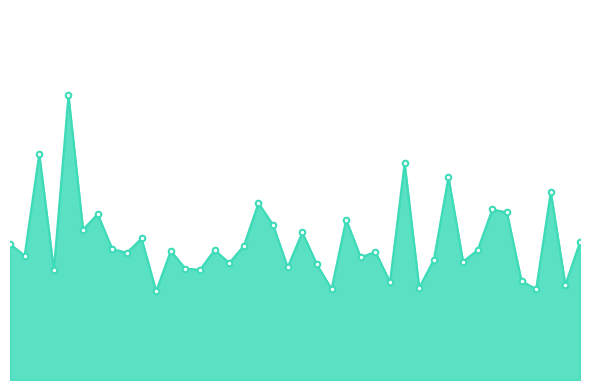

Where is the first local minimum?

00:03